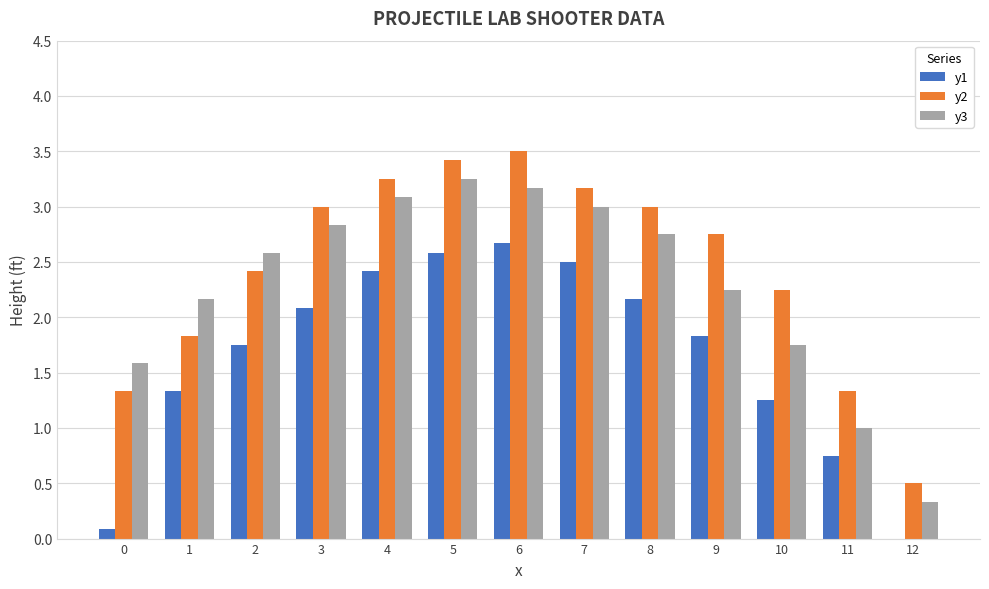

The y3 series shows 1.6 at 5. True or false?

False